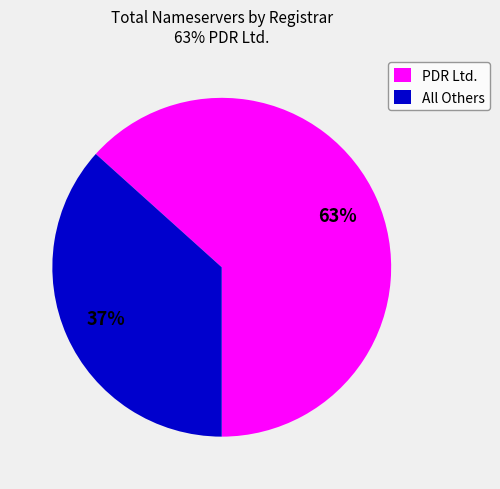

Rank the categories by value from highest to lowest.

PDR Ltd., All Others